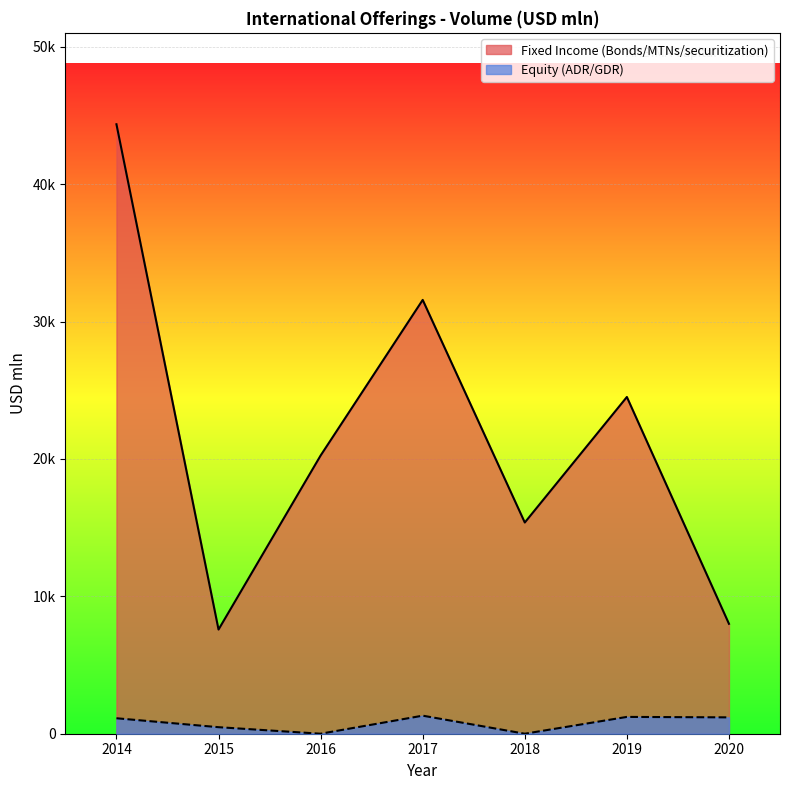

How many categories are shown in the chart?

7